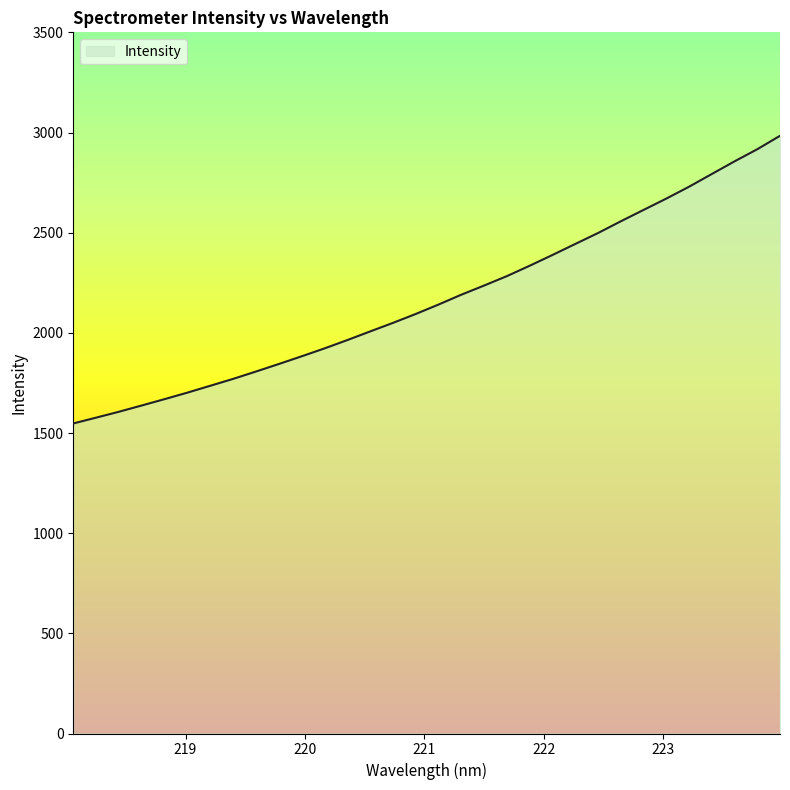

What is the smallest value displayed?

1547.6